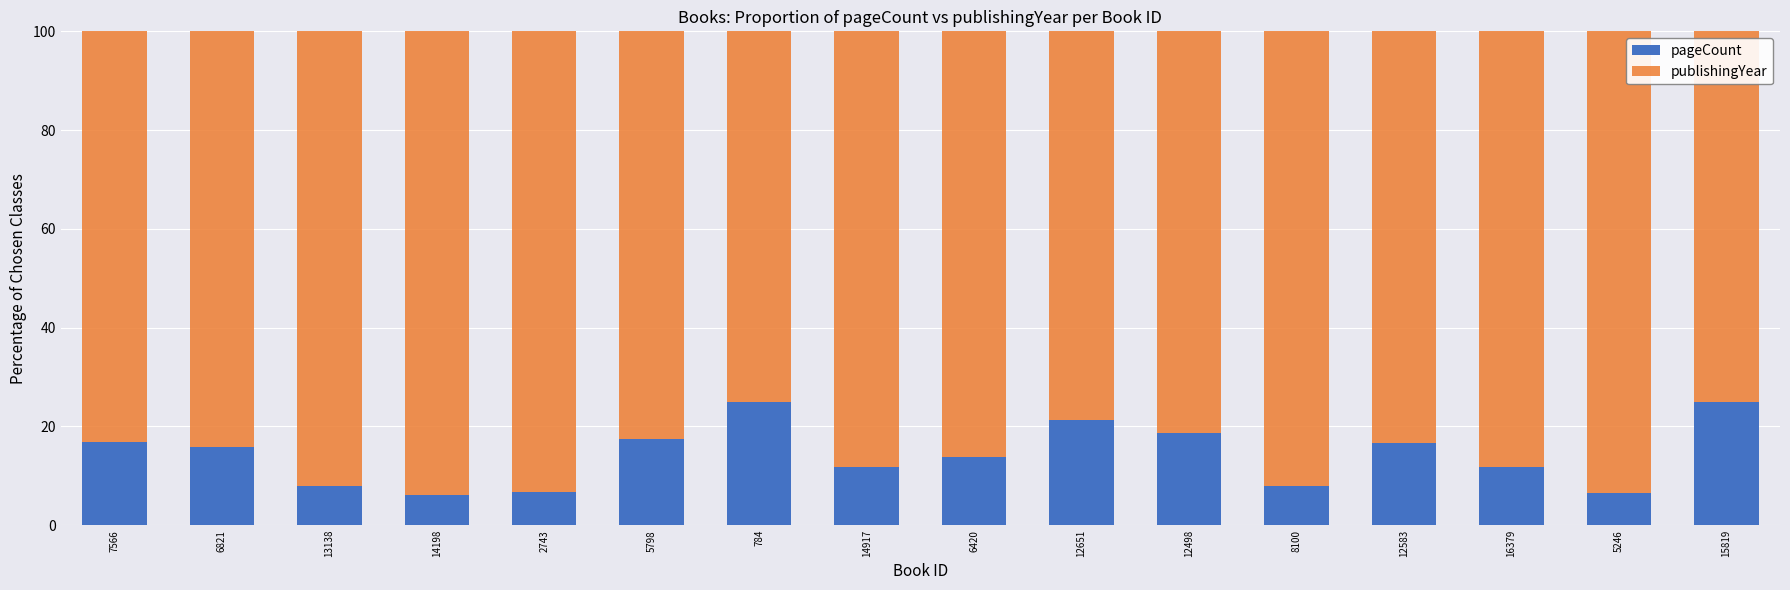

What are all the series names shown in the legend?

pageCount, publishingYear